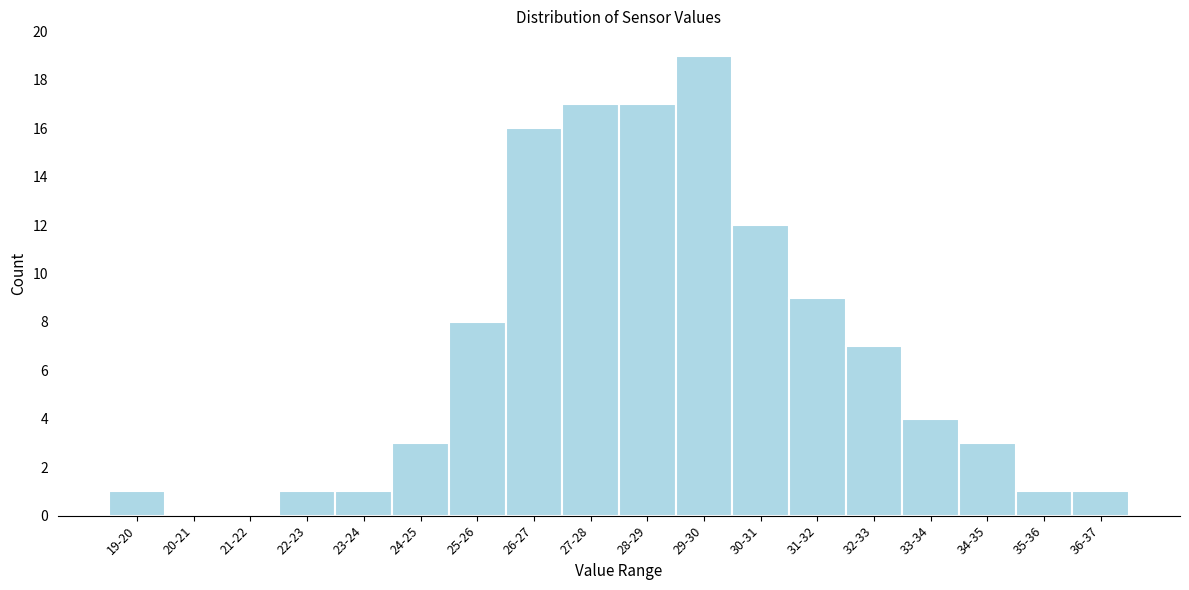

Reading right to left, transcribe all the data shown in this chart.

36-37=1	35-36=1	34-35=3	33-34=4	32-33=7	31-32=9	30-31=12	29-30=19	28-29=17	27-28=17	26-27=16	25-26=8	24-25=3	23-24=1	22-23=1	21-22=0	20-21=0	19-20=1